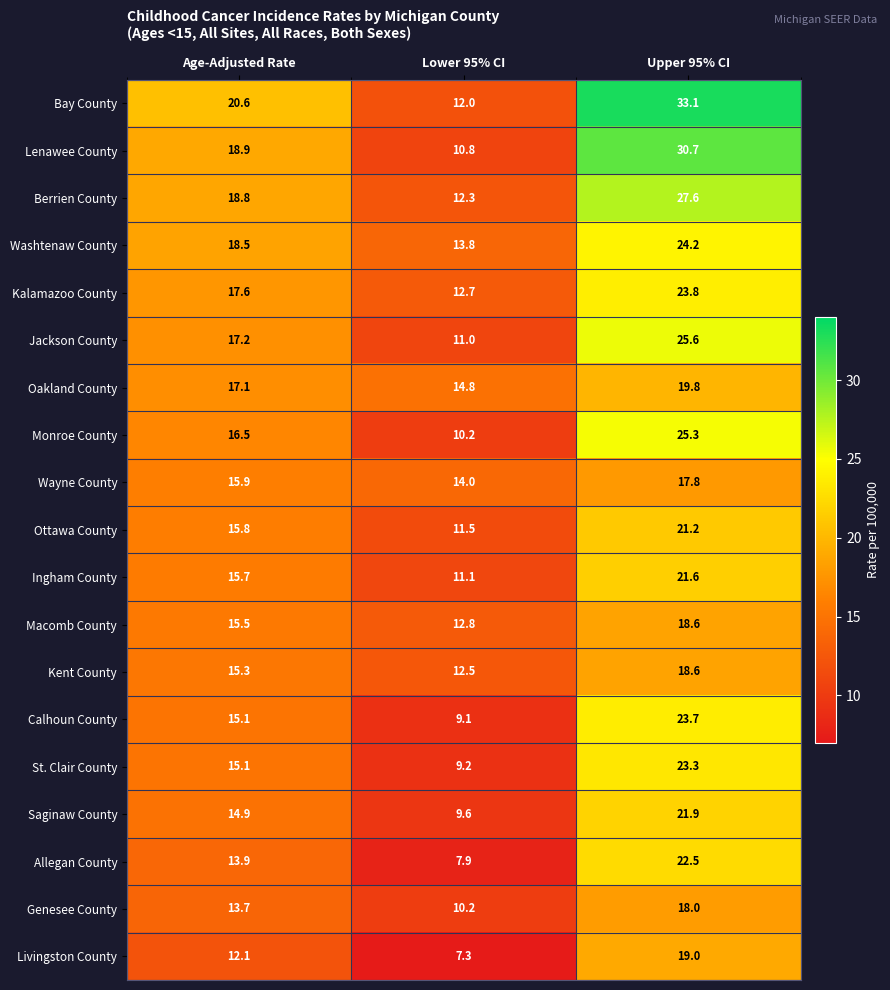

Which series has the widest spread of values?

Bay County